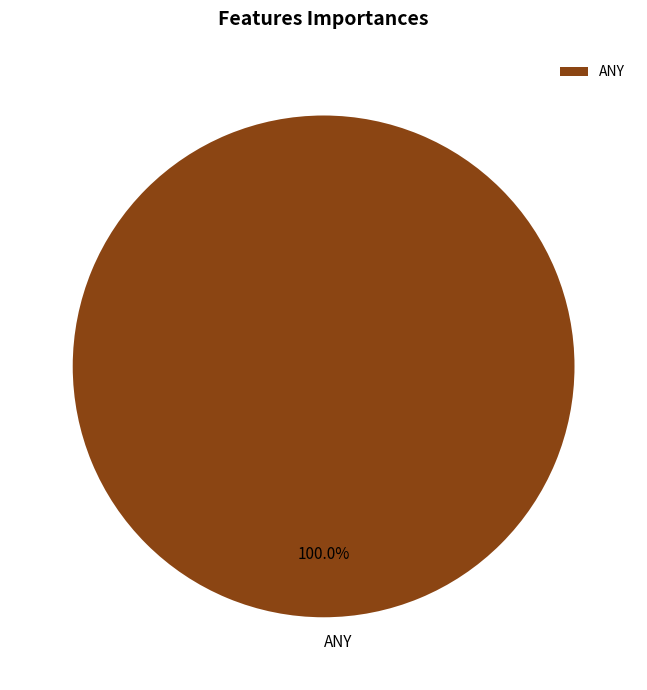

Rank the categories by value from highest to lowest.

ANY